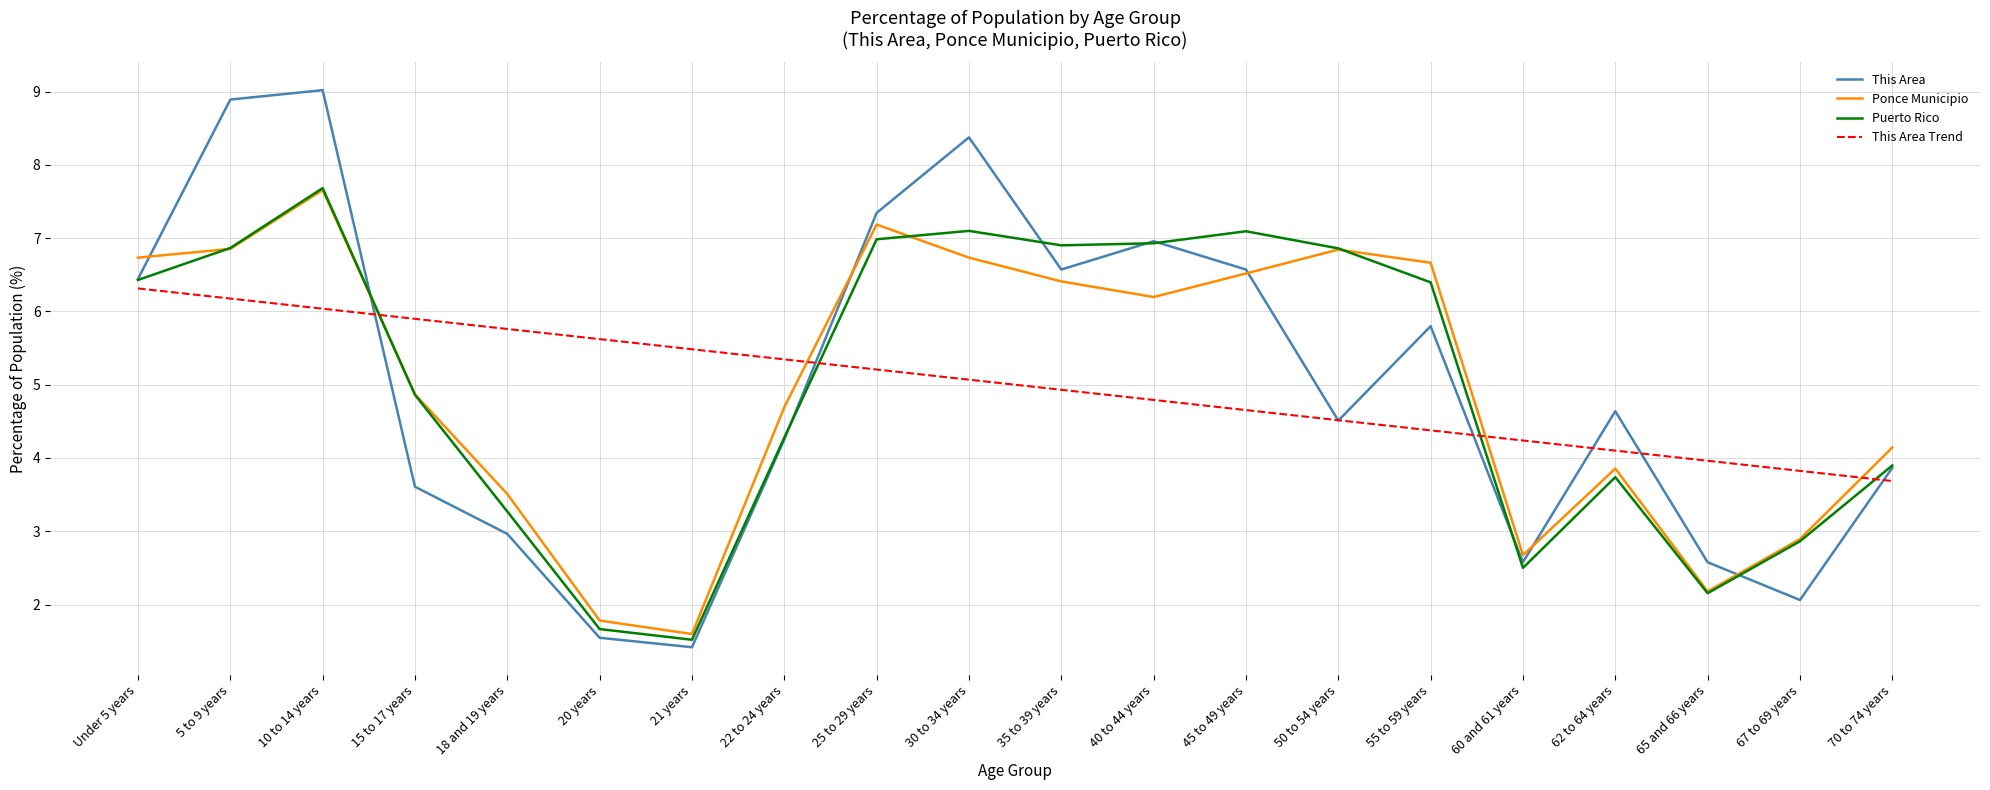

At which category is the sum across all series the highest?

10 to 14 years